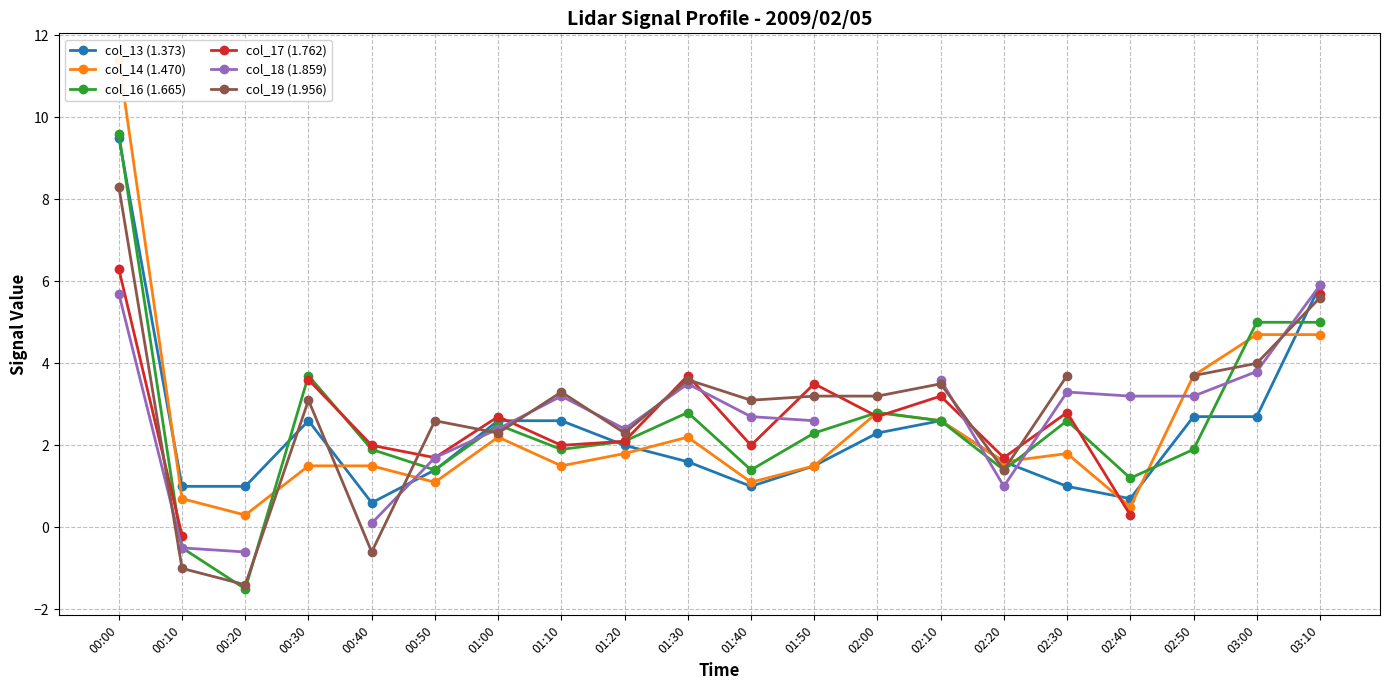

How many distinct data groups are displayed?

6